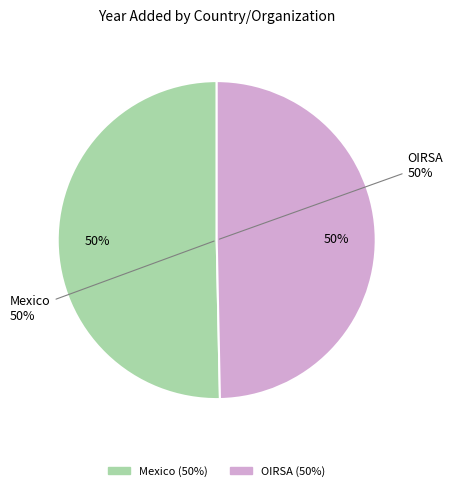

To the nearest percent, what is the average slice percentage?

50%